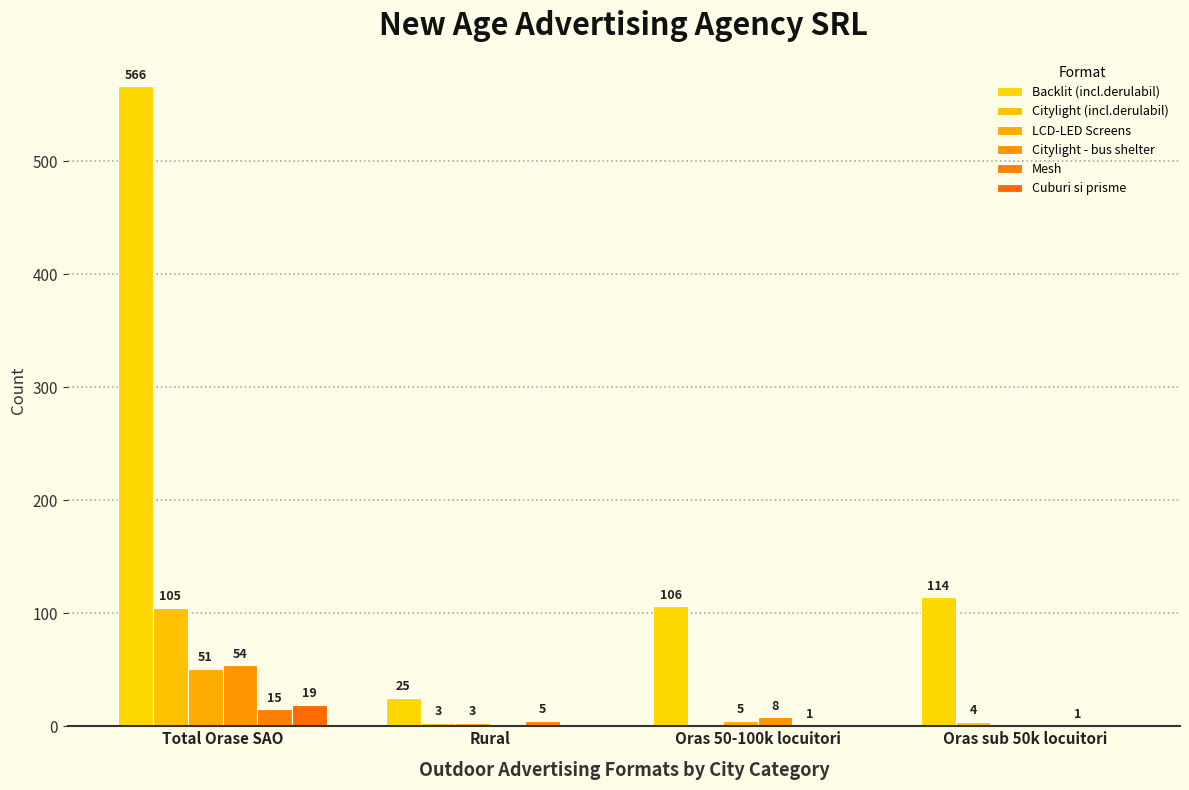

At which label is Mesh closest to 8?

Rural